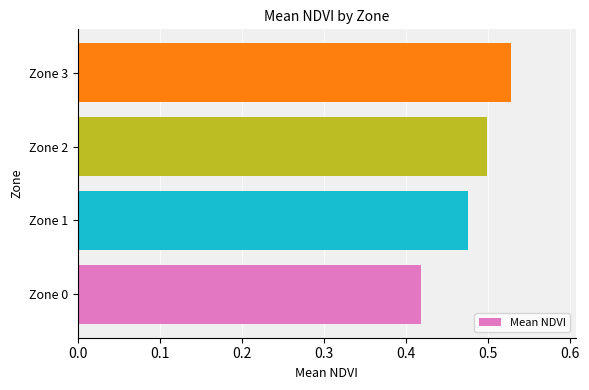

Is it true that the value at Zone 2 is 0.5?

True